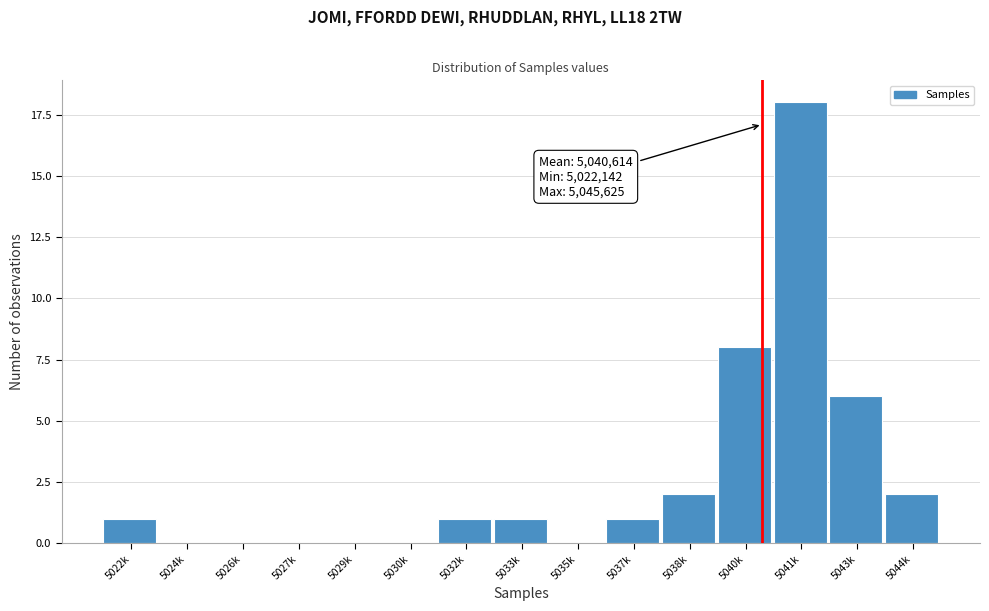

Reading left to right, extract all data points from this chart.

5022k=1	5024k=0	5026k=0	5027k=0	5029k=0	5030k=0	5032k=1	5033k=1	5035k=0	5037k=1	5038k=2	5040k=8	5041k=18	5043k=6	5044k=2